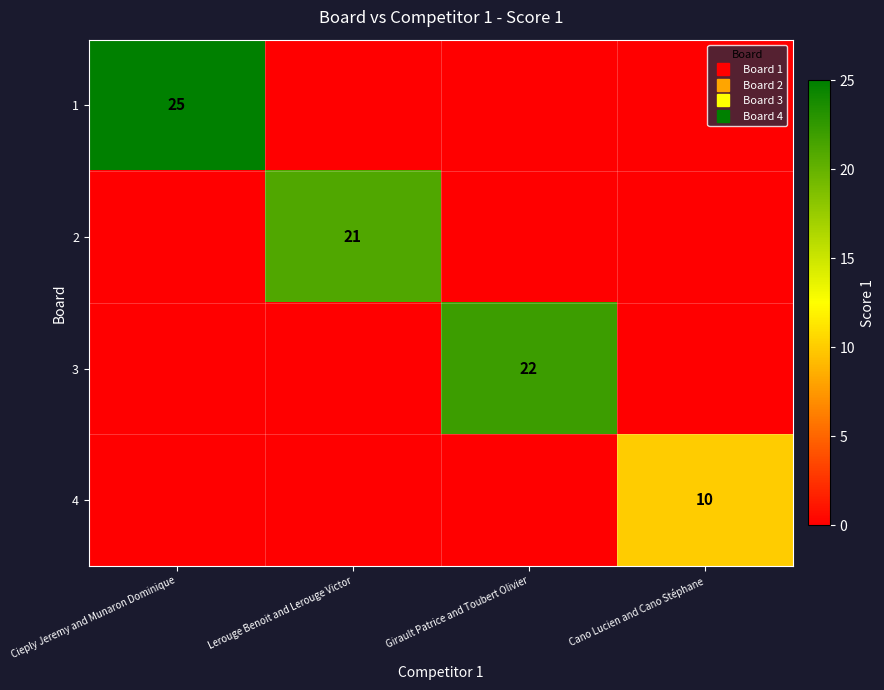

At Cano Lucien and Cano Stéphane, list the series in order from smallest to largest.

1, 2, 3, 4